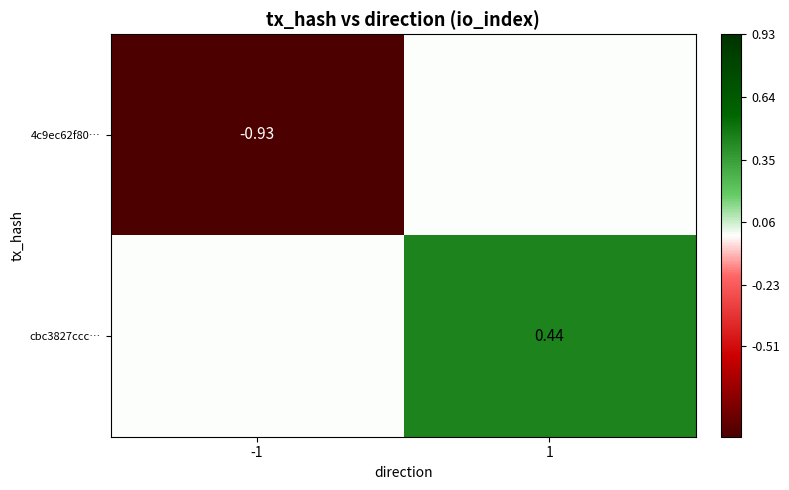

How many values in the cbc3827ccc… series exceed 0?

1